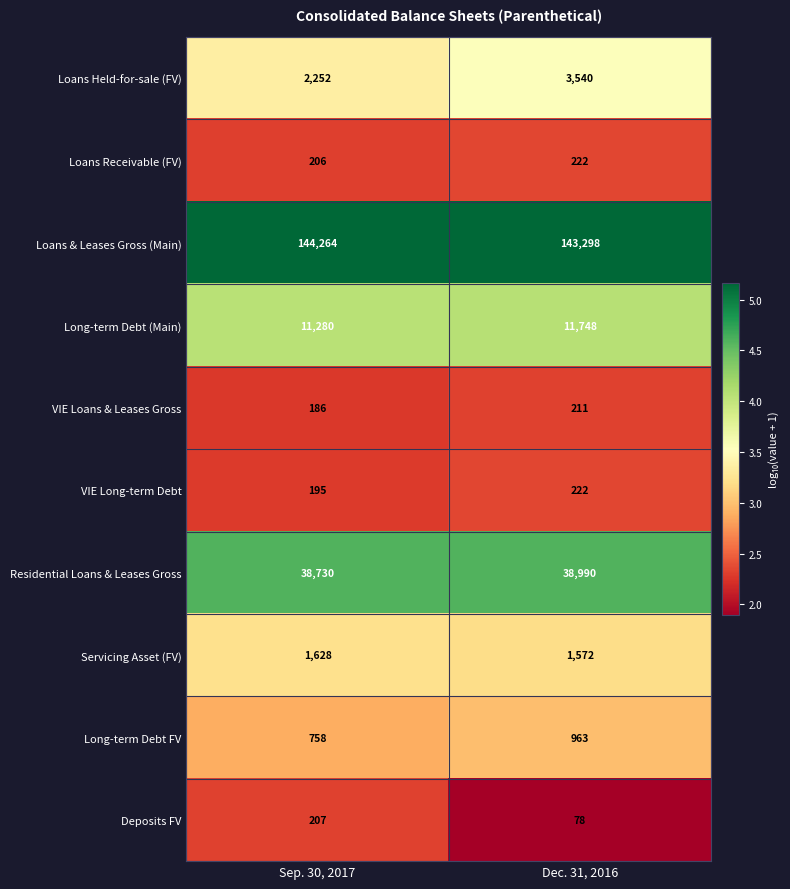

Reading left to right, list all the values displayed in this chart.

Loans Held-for-sale (FV): 2252	3540
Loans Receivable (FV): 206	222
Loans & Leases Gross (Main): 144264	143298
Long-term Debt (Main): 11280	11748
VIE Loans & Leases Gross: 186	211
VIE Long-term Debt: 195	222
Residential Loans & Leases Gross: 38730	38990
Servicing Asset (FV): 1628	1572
Long-term Debt FV: 758	963
Deposits FV: 207	78